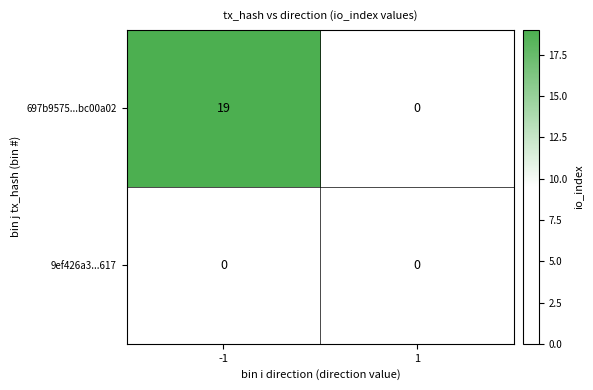

Is it true that 697b9575...bc00a02 equals -8 at 1?

False